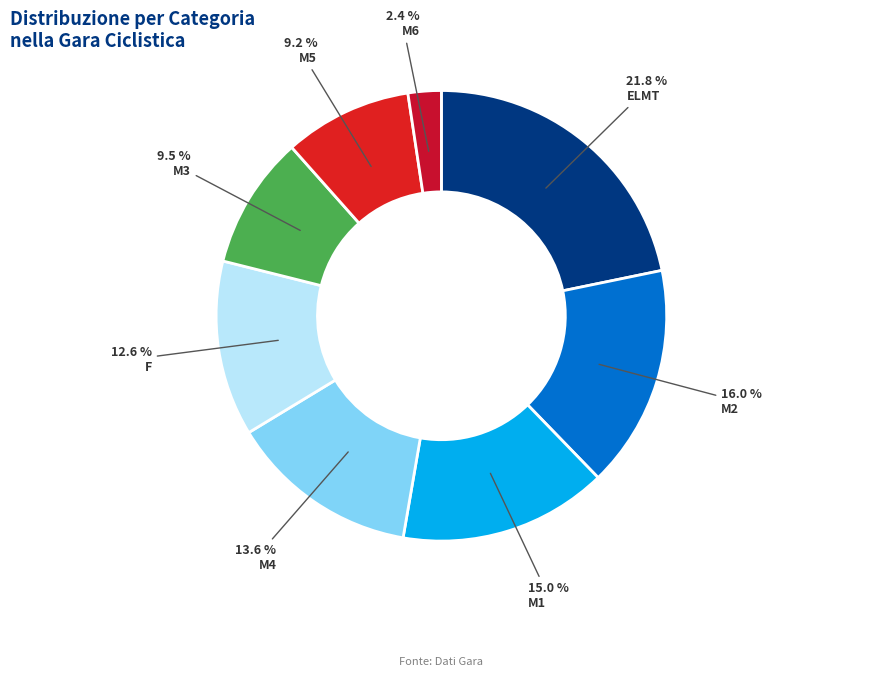

Between M6 and F, which is larger?

F